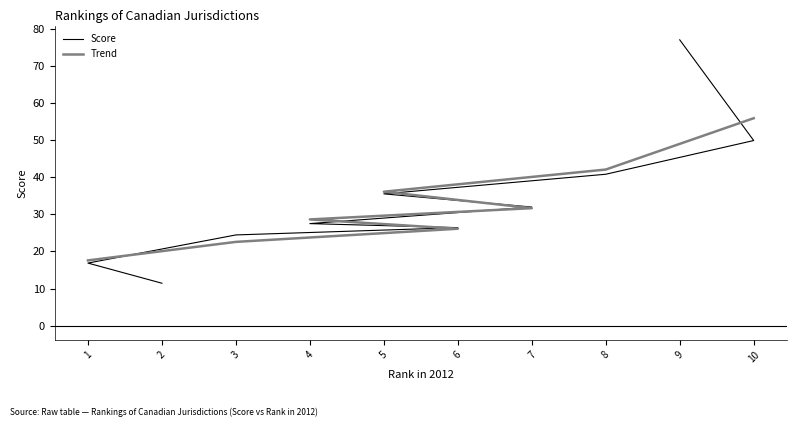

Count the number of values greater than 31.

5